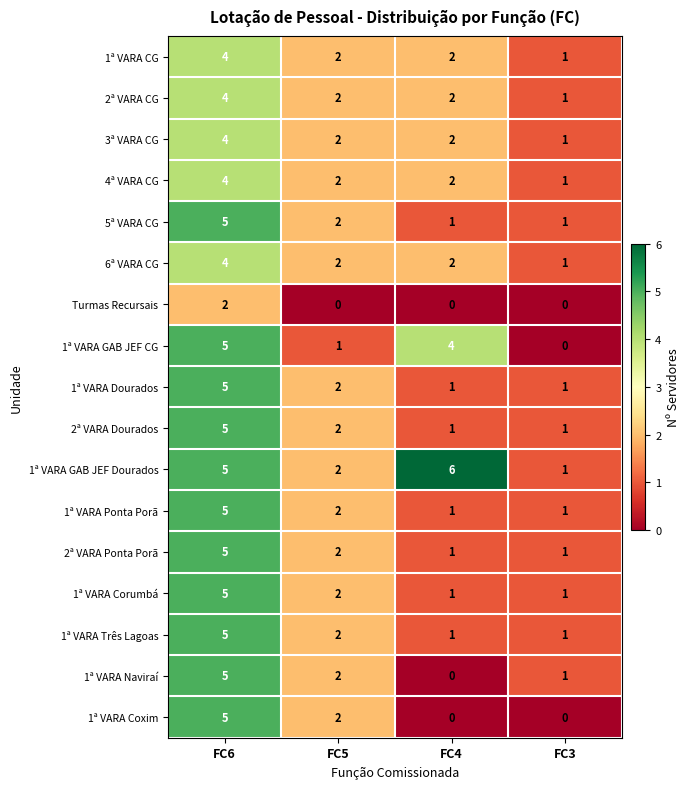

What is the difference between the 1ª VARA Naviraí values at FC4 and FC6?

5